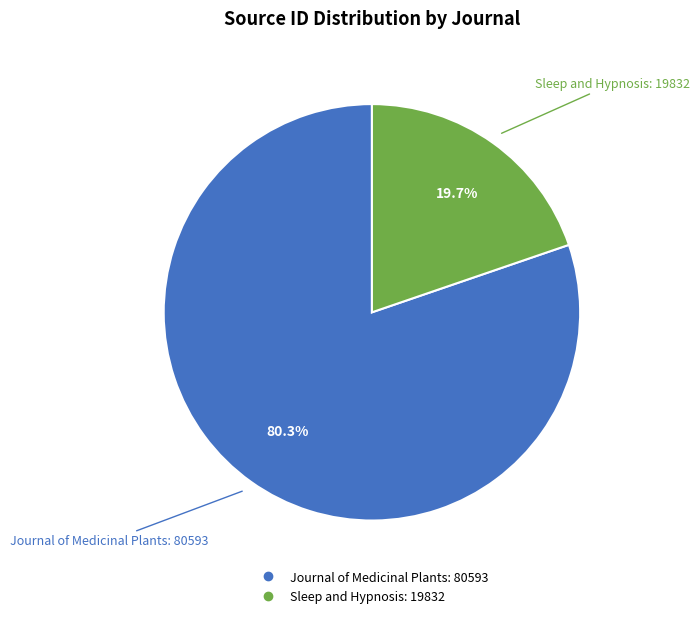

What percentage is the Journal of Medicinal Plants slice, to the nearest percent?

80%